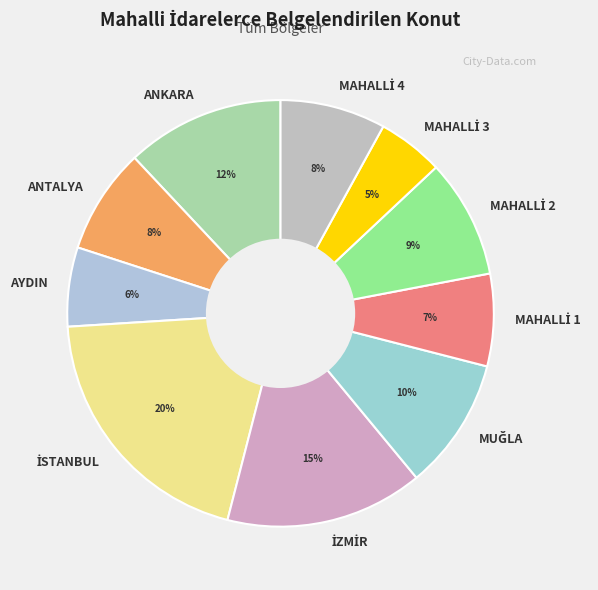

Is there a majority slice in this chart?

No